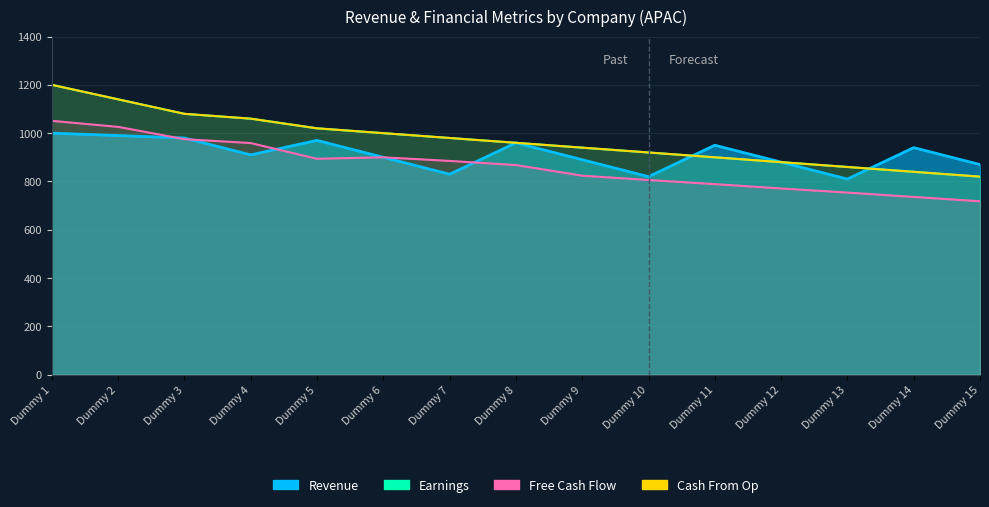

At which label does Free Cash Flow reach its minimum?

Dummy 15